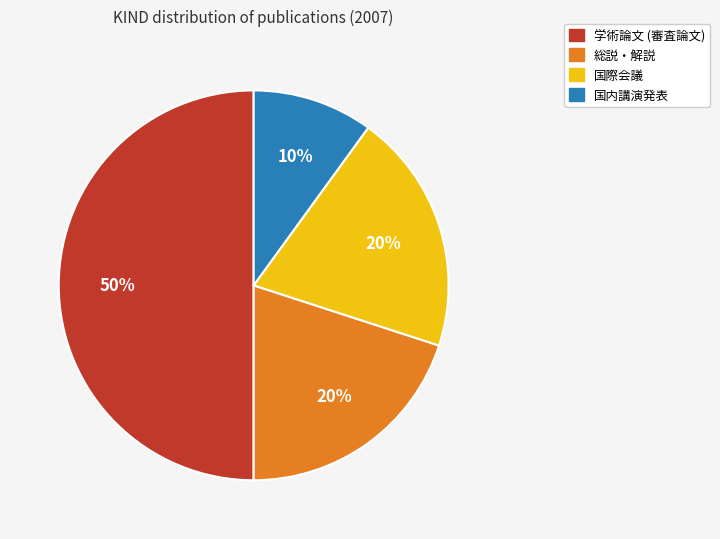

True or false: 国内講演発表 accounts for 10% of the total.

True